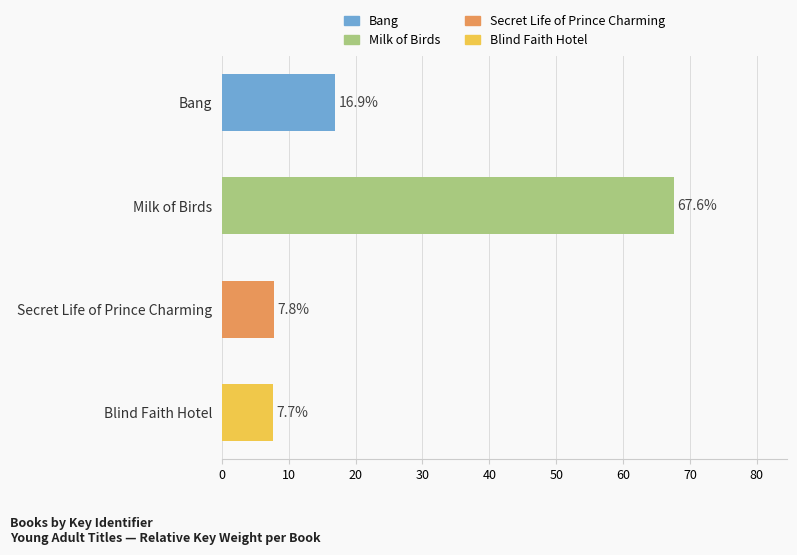

Reading left to right, transcribe all the data shown in this chart.

Bang=16.9	Milk of Birds=67.6	Secret Life of Prince Charming=7.8	Blind Faith Hotel=7.7